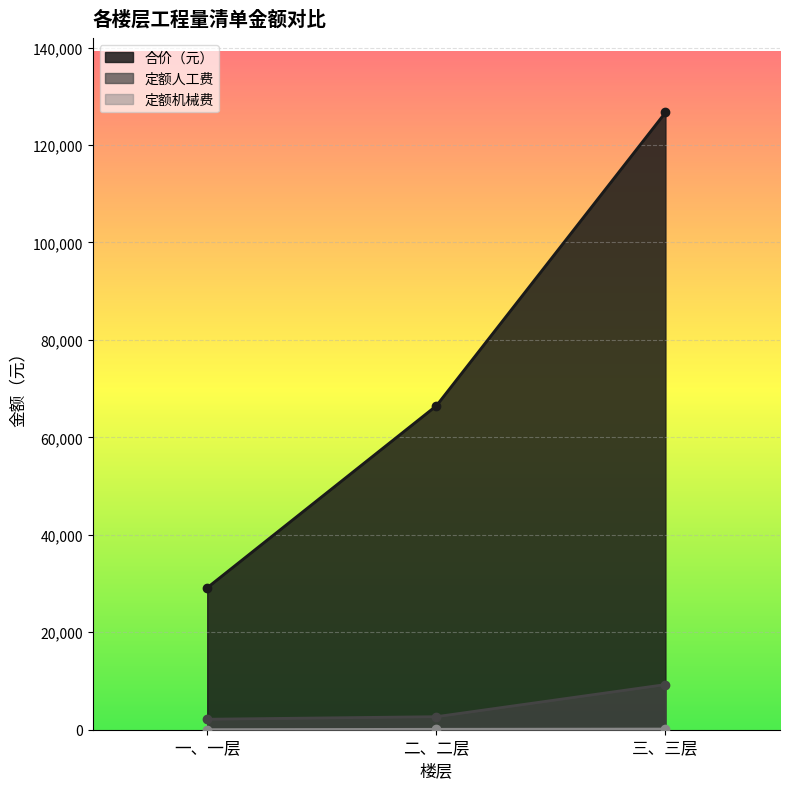

How many lines are shown in the chart?

3